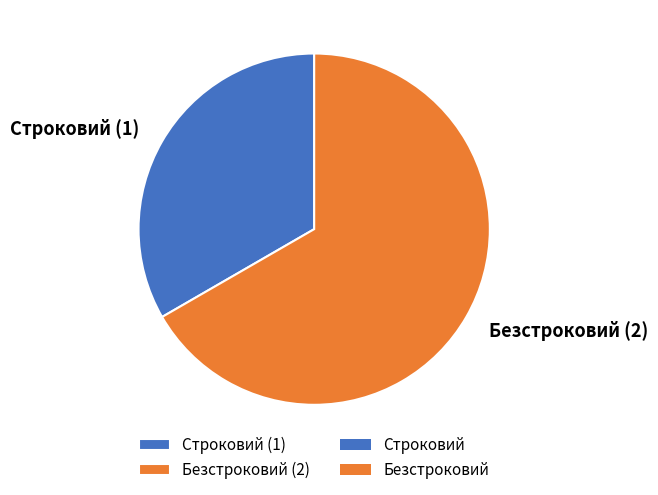

Is the sum of Строковий (1) and Безстроковий (2) greater than half?

Yes